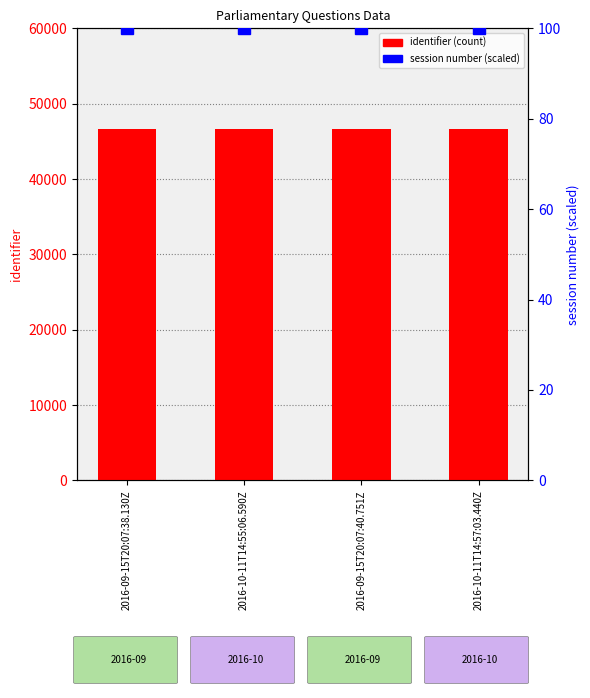

Does the chart contain stacked bars?

No